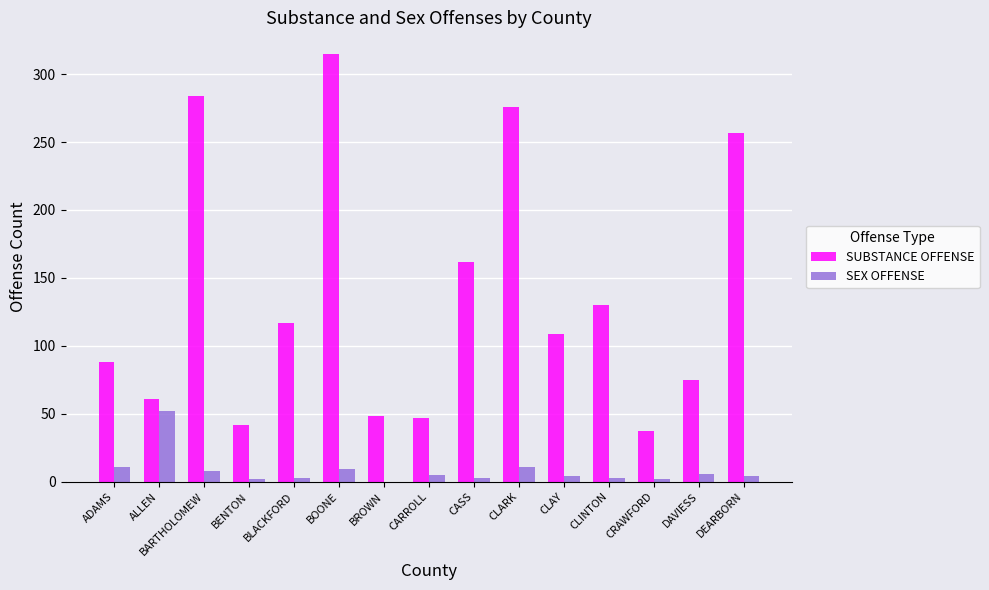

Which series has the largest range (max minus min)?

SUBSTANCE OFFENSE